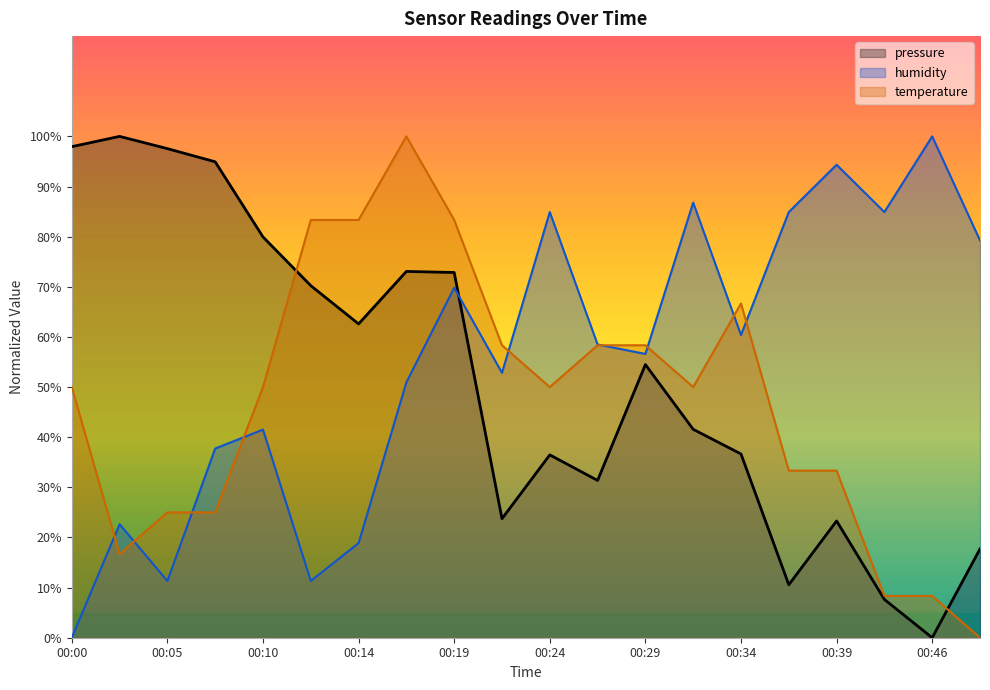

Is it true that pressure equals -36.4 at 00:46?

False